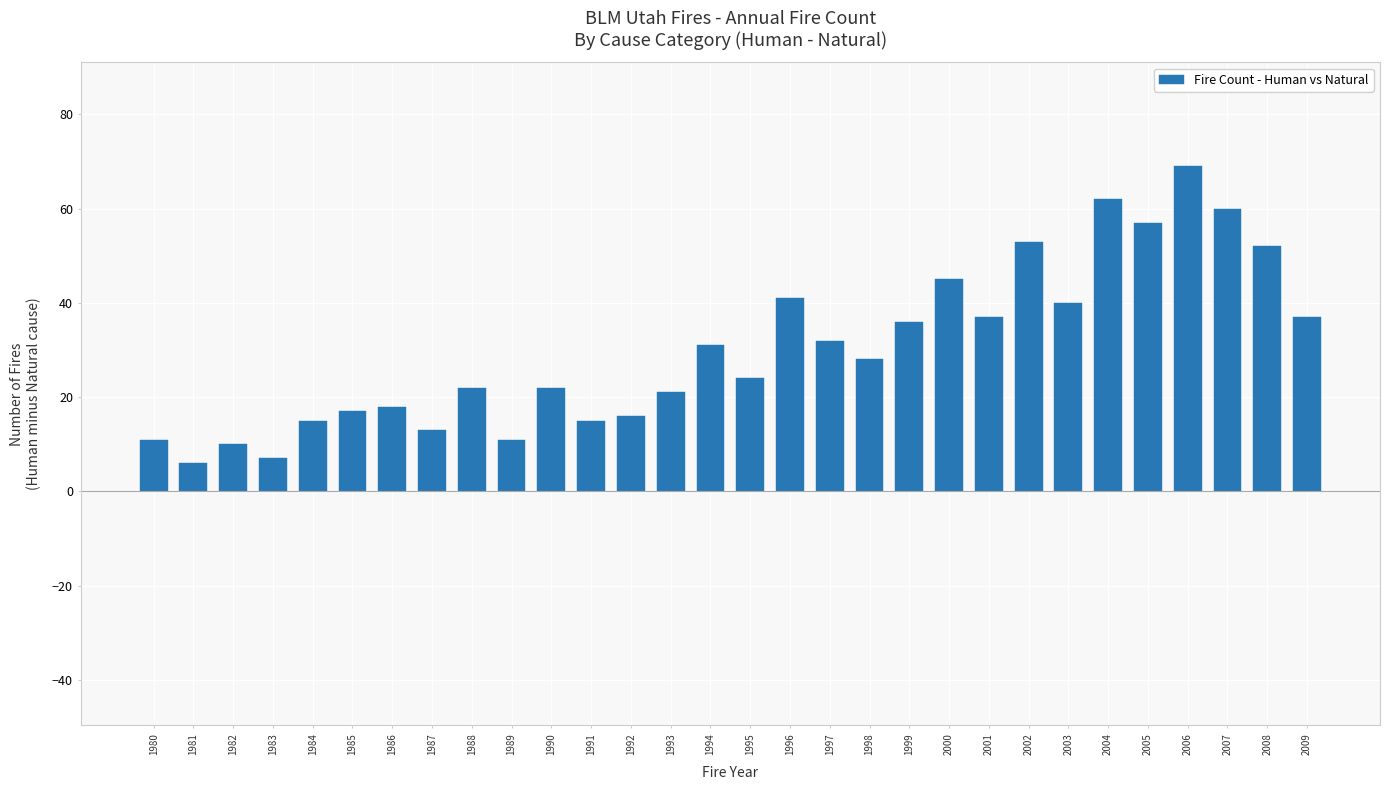

What is the change in value from 1984 to 2003?

+25